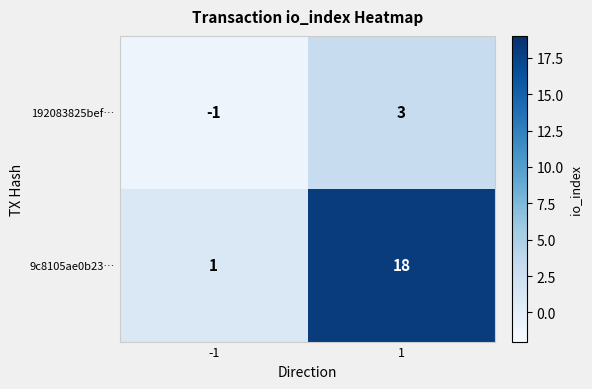

Which series has the largest range (max minus min)?

9c8105ae0b23…